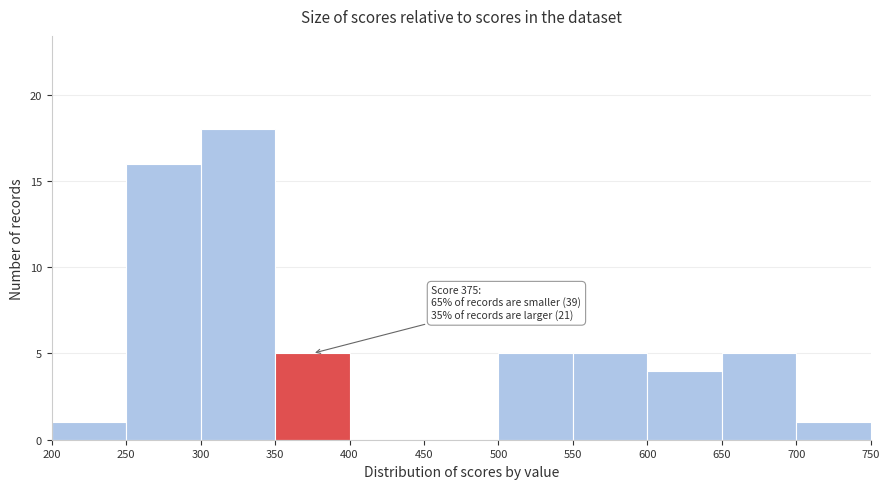

Which range on the x-axis has the tallest bar?

300 to 350